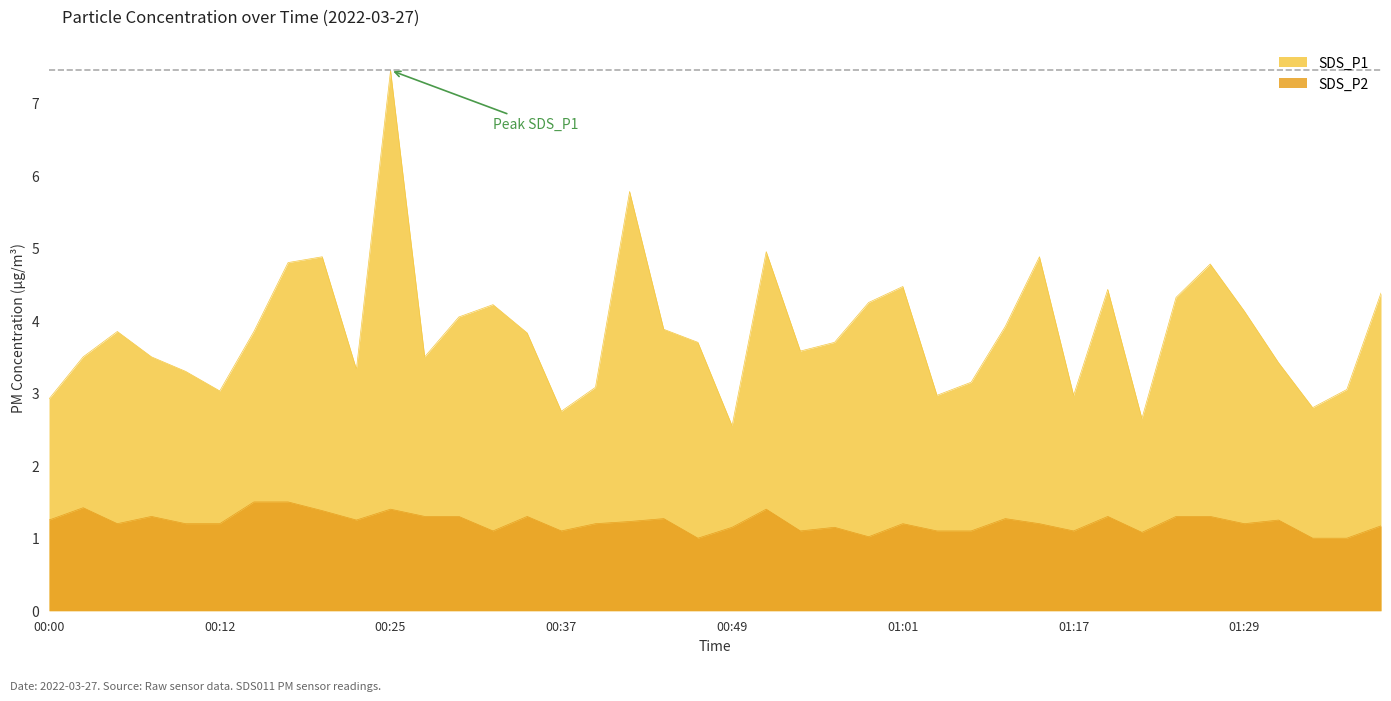

What is the value of the SDS_P1 point at the 10th from the left?

3.3